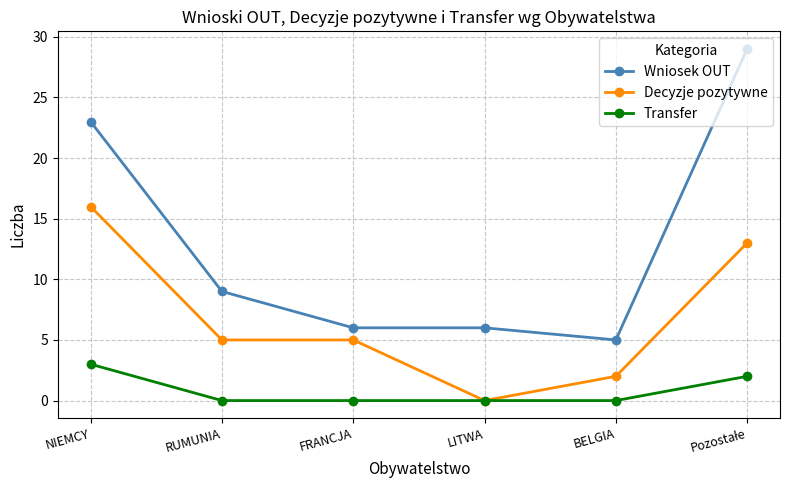

What are all the series names shown in the legend?

Wniosek OUT, Decyzje pozytywne, Transfer